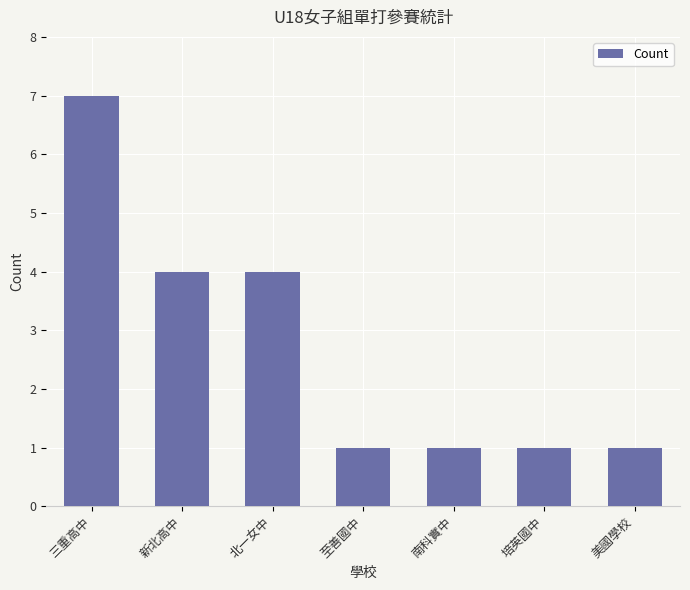

What is the maximum value shown in the chart?

7